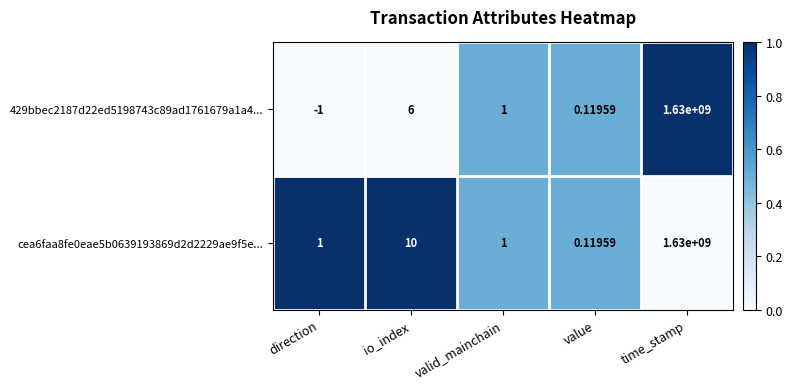

How many distinct data groups are displayed?

2